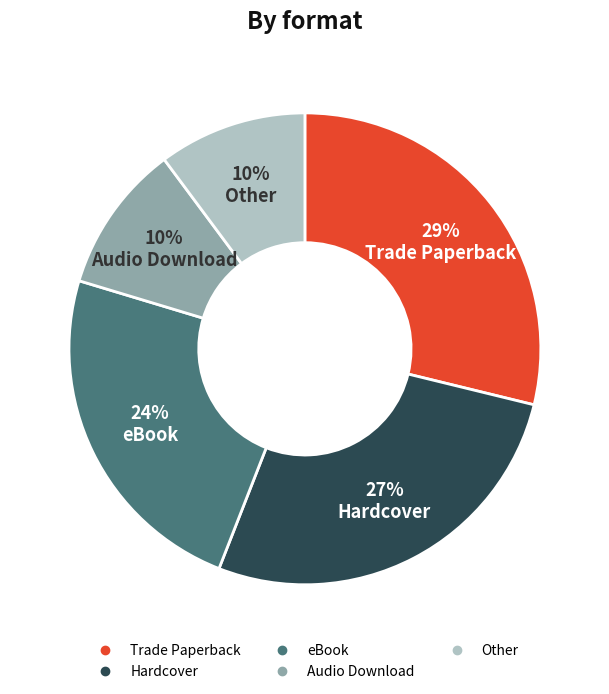

To the nearest percent, what percentage of the pie is Trade Paperback?

29%